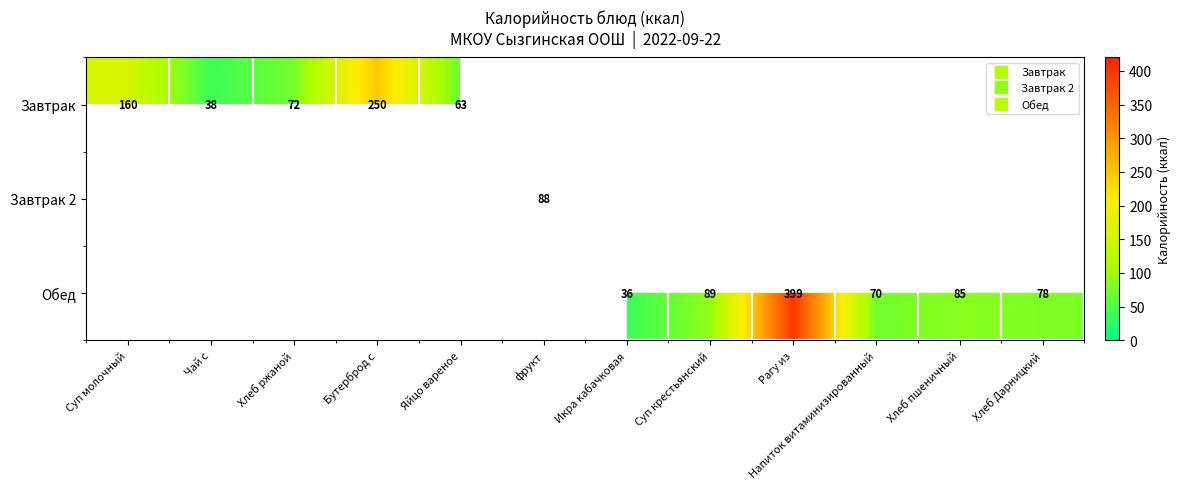

What is the maximum value shown in the chart?

399.0